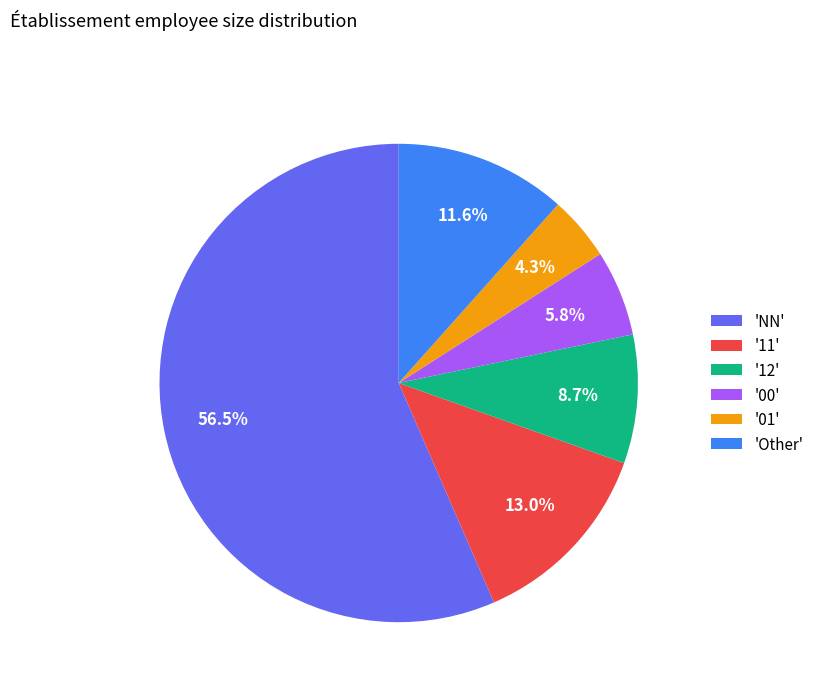

Is there a majority slice in this chart?

Yes